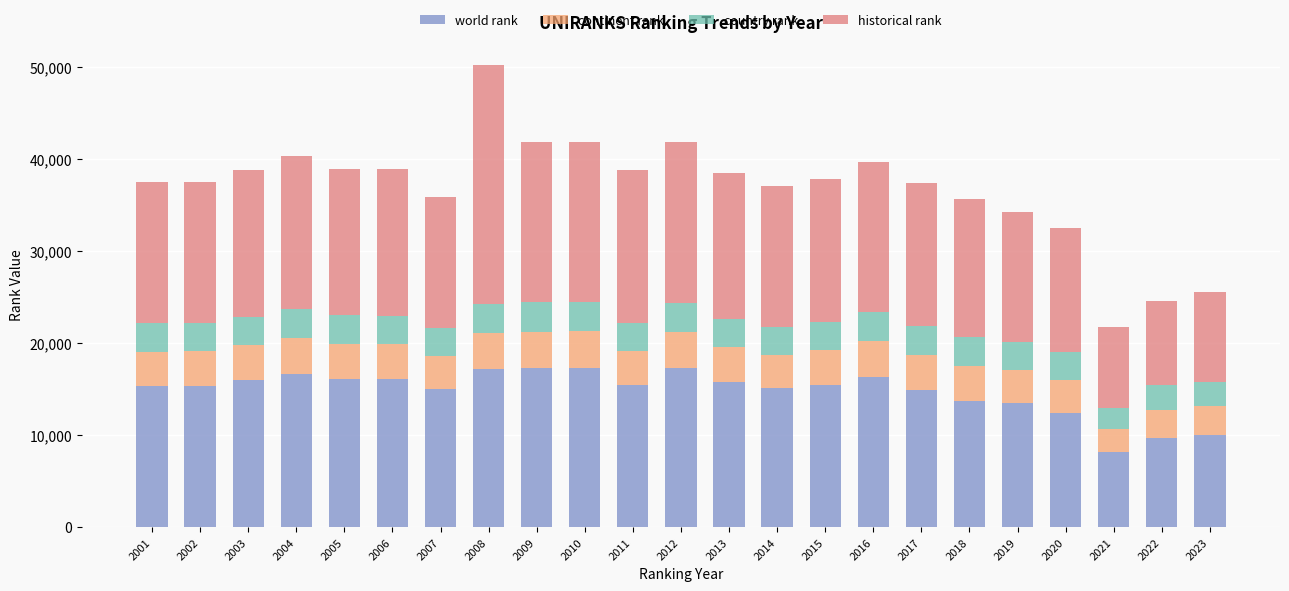

What is the highest value of the world rank series?

17293